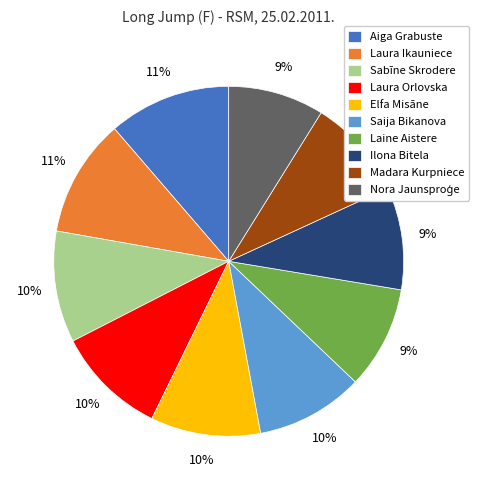

To the nearest percent, what portion does Aiga Grabuste represent?

11%